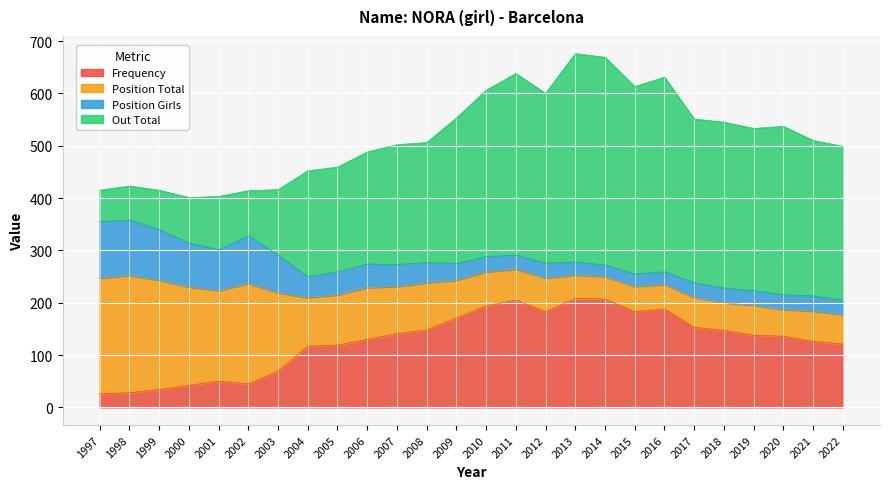

At which category does Position Girls reach its first local peak?

2002